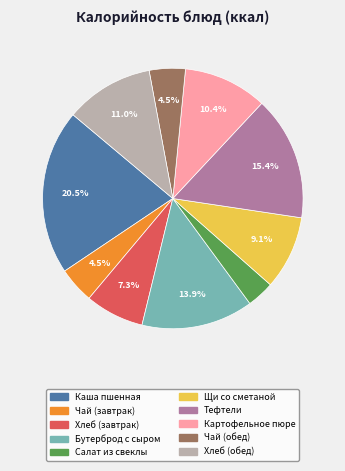

Is it true that Хлеб (обед) is 11% of the pie?

True